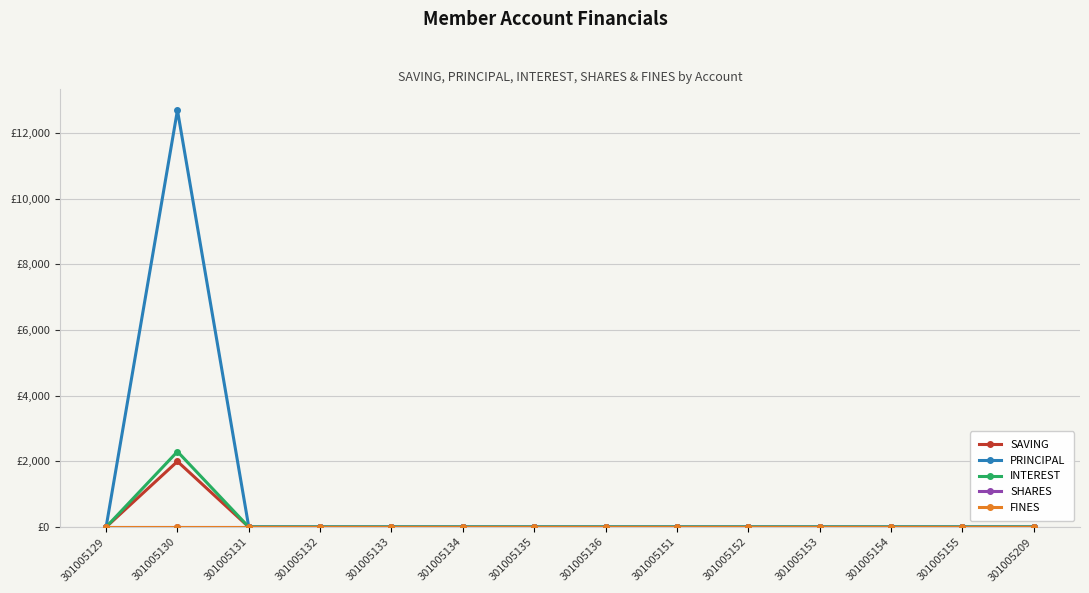

Reading right to left, what are all the values shown in this chart?

SAVING: 0	0	0	0	0	0	0	0	0	0	0	0	2000	0
PRINCIPAL: 0	0	0	0	0	0	0	0	0	0	0	0	12700	0
INTEREST: 0	0	0	0	0	0	0	0	0	0	0	0	2300	0
SHARES: 0	0	0	0	0	0	0	0	0	0	0	0	0	0
FINES: 0	0	0	0	0	0	0	0	0	0	0	0	0	0